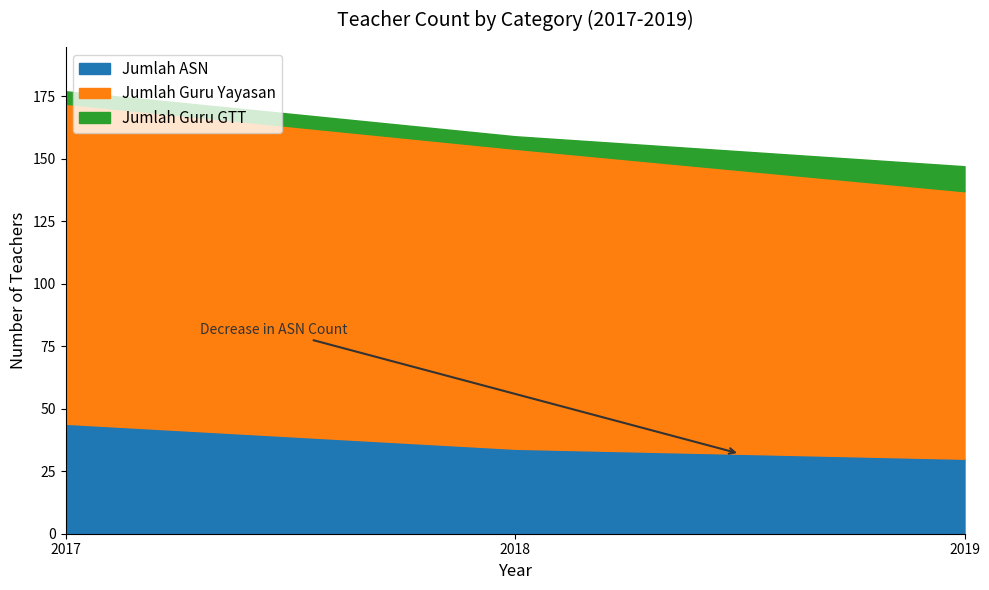

True or false: Jumlah ASN 2017 has a value of 44 at KECAMATAN BATU.

True